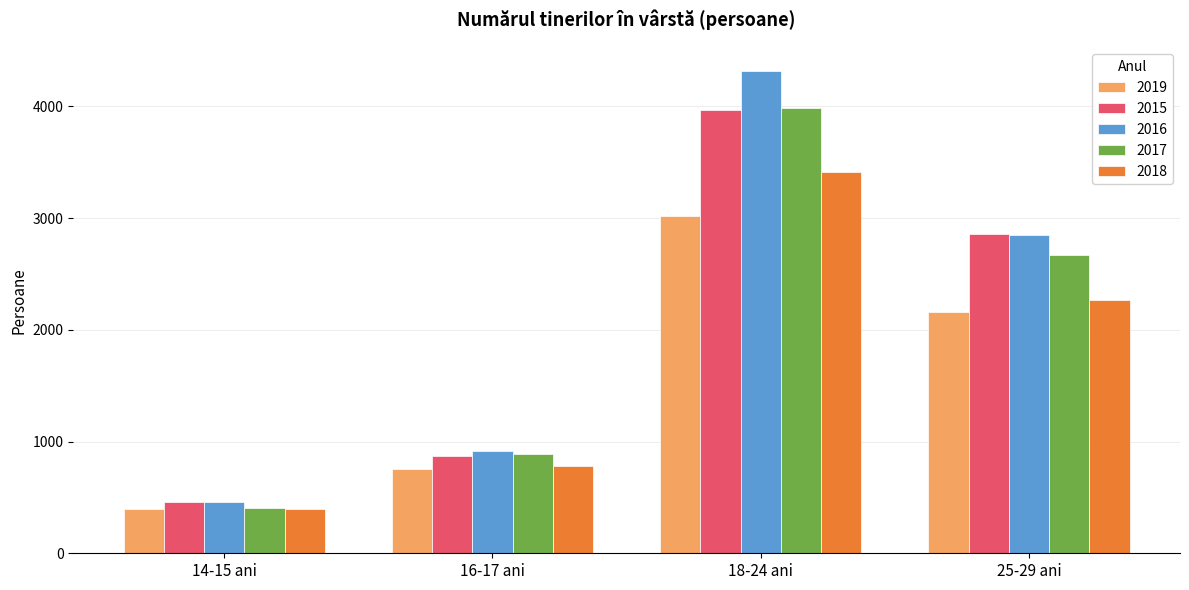

How many bars are there in each group?

5